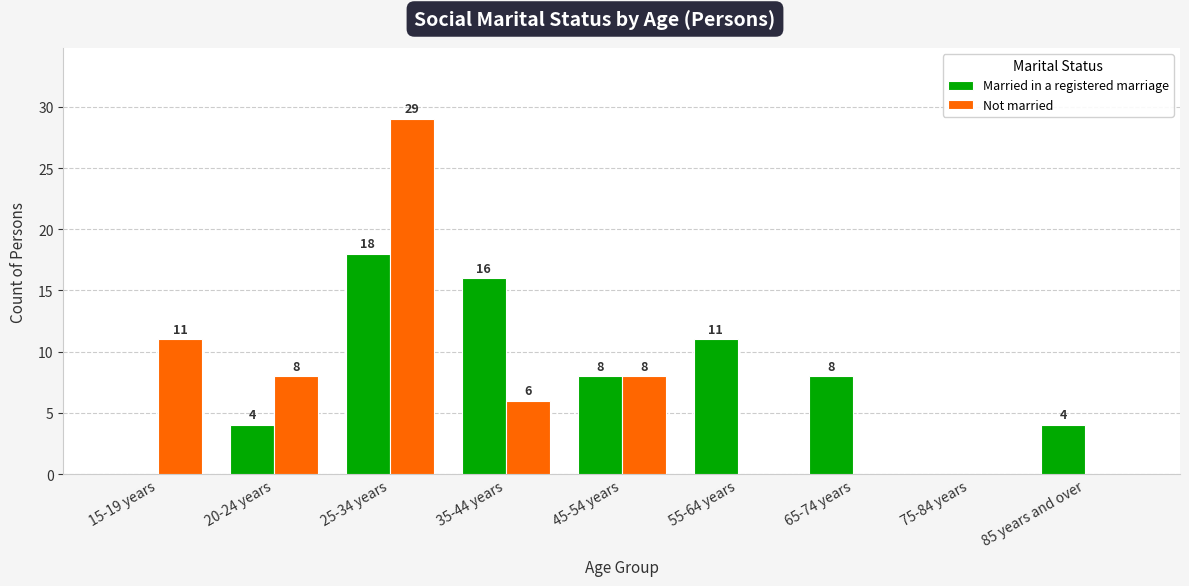

At which label does Married in a registered marriage reach its peak?

25-34 years